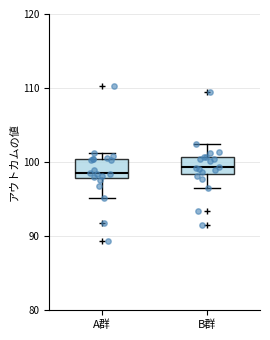

Reading left to right, read every box against the y-axis: the position of its median line, the range the box covers, and the ends of its whiskers. The values are not printed on the chart, so give them approximately, as read against the axis.

A群: median 99, box 98 to 100, whiskers 95 to 101
B群: median 99, box 98 to 101, whiskers 97 to 102